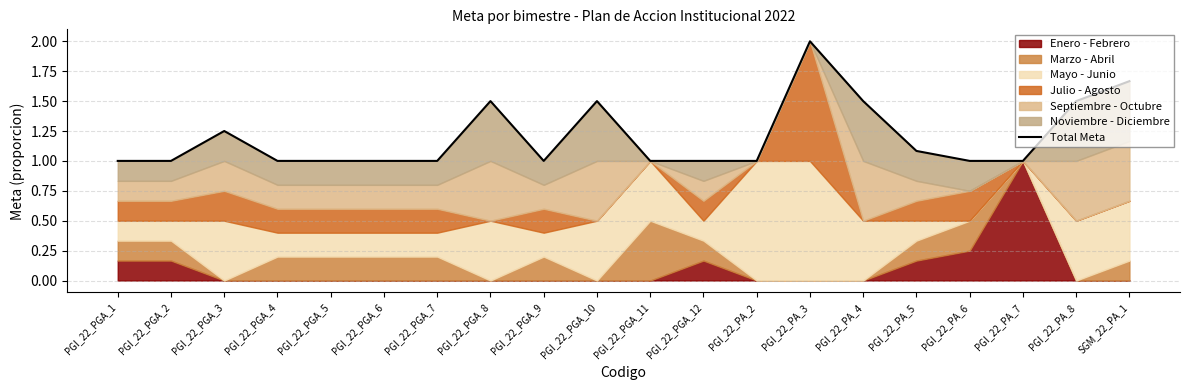

Reading left to right, list all the values displayed in this chart.

PGI_22_PGA_1=1.0	PGI_22_PGA_2=1.0	PGI_22_PGA_3=1.2	PGI_22_PGA_4=1.0	PGI_22_PGA_5=1.0	PGI_22_PGA_6=1.0	PGI_22_PGA_7=1.0	PGI_22_PGA_8=1.5	PGI_22_PGA_9=1.0	PGI_22_PGA_10=1.5	PGI_22_PGA_11=1.0	PGI_22_PGA_12=1.0	PGI_22_PA_2=1.0	PGI_22_PA_3=2.0	PGI_22_PA_4=1.5	PGI_22_PA_5=1.1	PGI_22_PA_6=1.0	PGI_22_PA_7=1.0	PGI_22_PA_8=1.5	SGM_22_PA_1=1.7